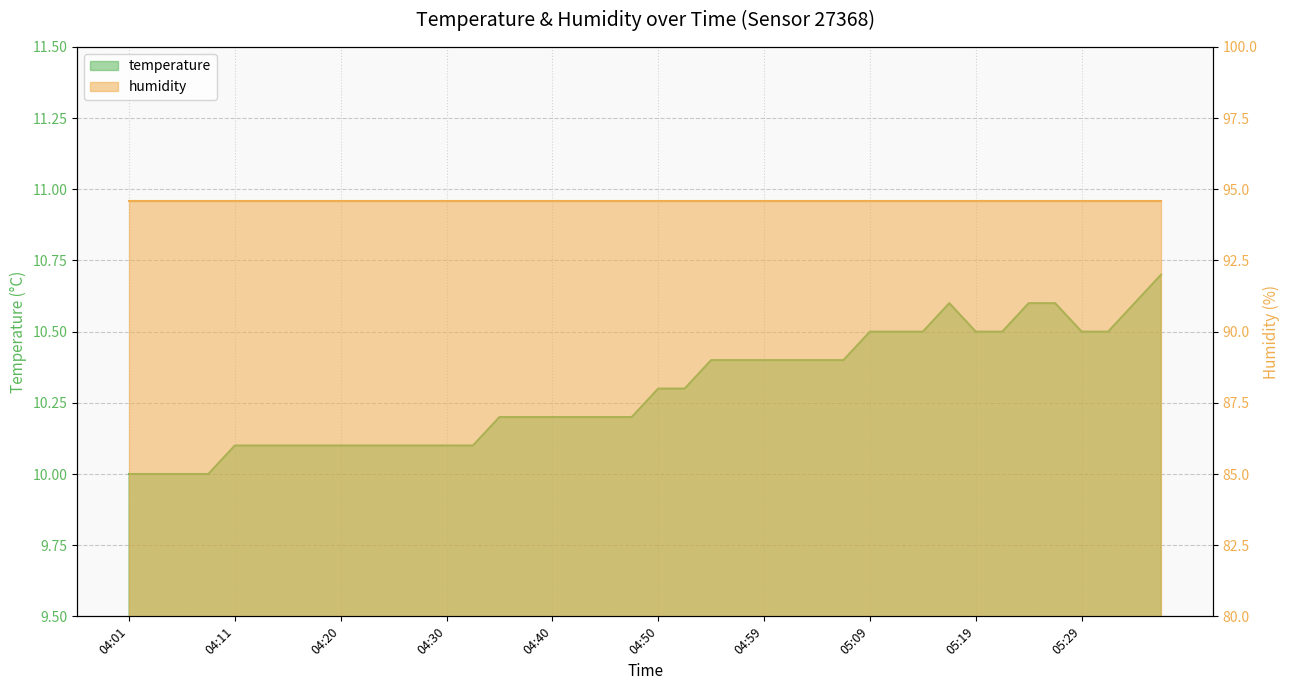

What is the change in value from 04:33 to 05:26?

+0.5